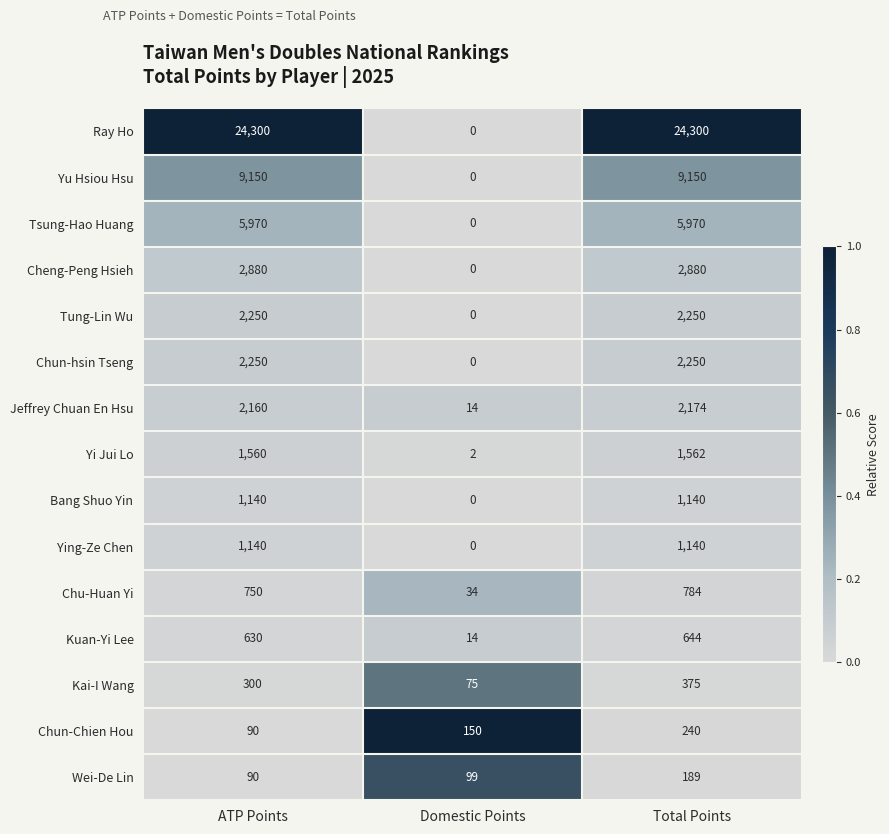

What value does the Chun-hsin Tseng series have at ATP Points, to the nearest 50?

2250